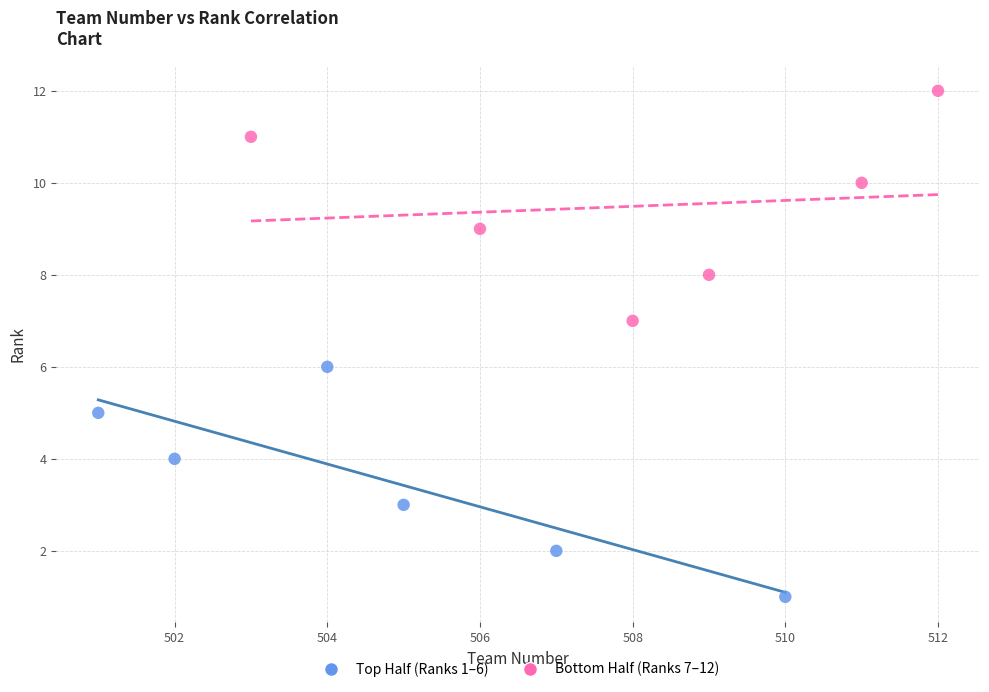

What are all the series names shown in the legend?

Top Half (Ranks 1–6), Bottom Half (Ranks 7–12)